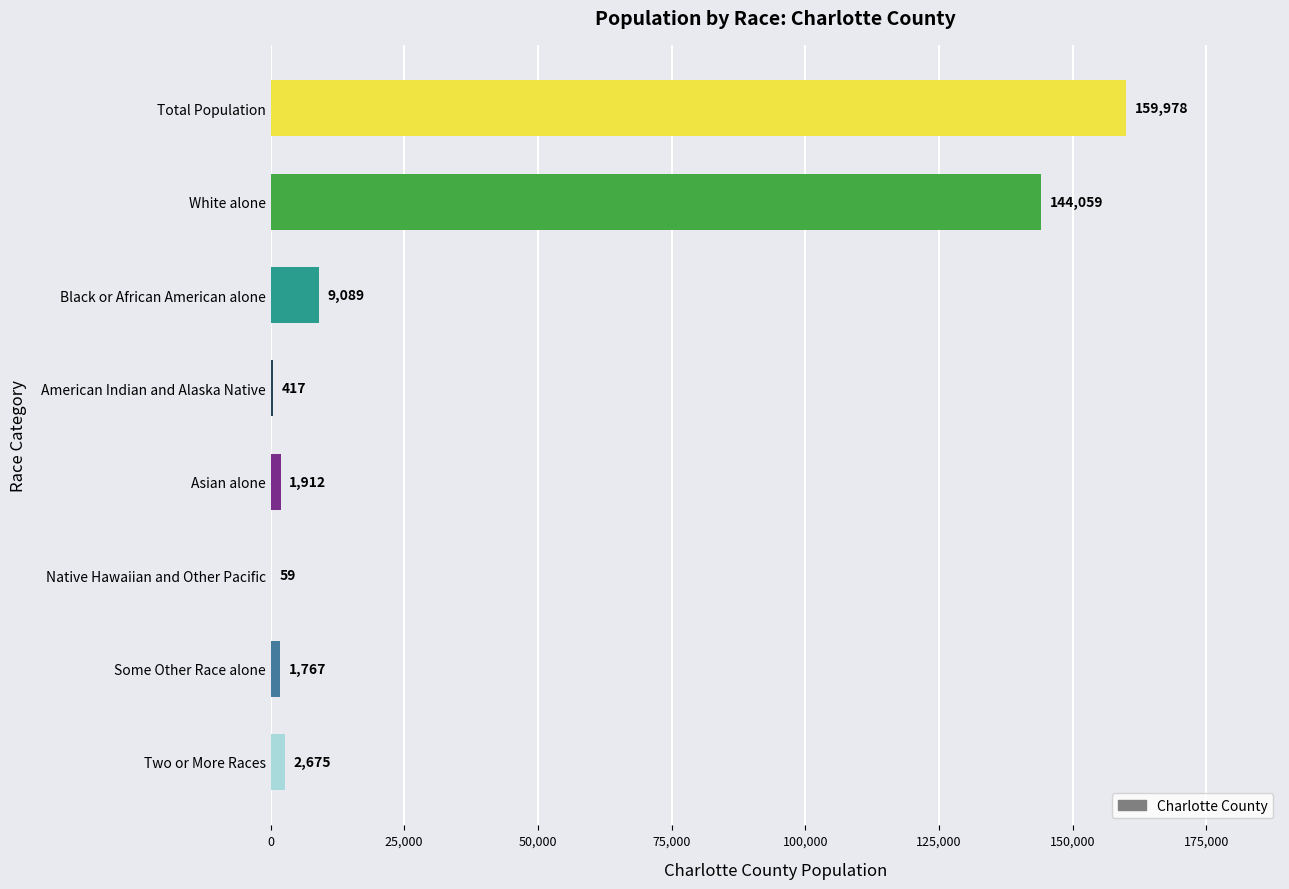

Are the bars horizontal?

Yes